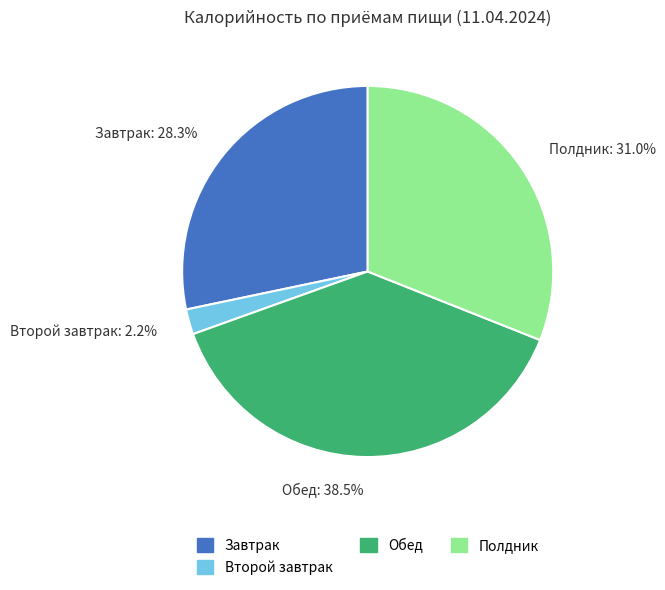

Is Завтрак the majority of the pie?

No